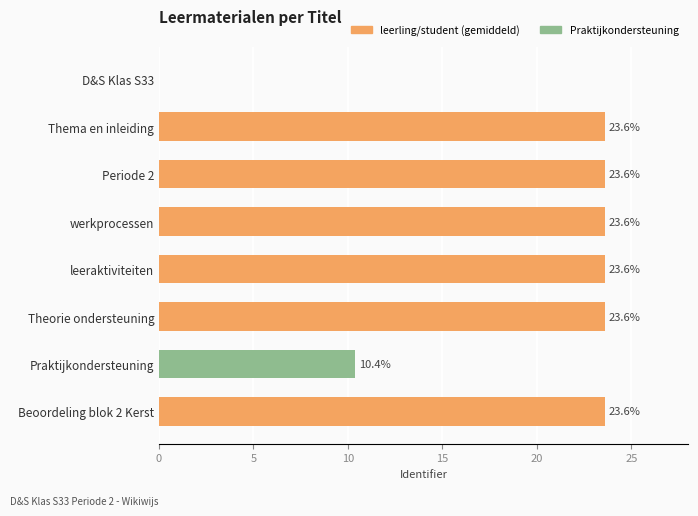

Is it true that the value at D&S Klas S33 is 0.0?

True